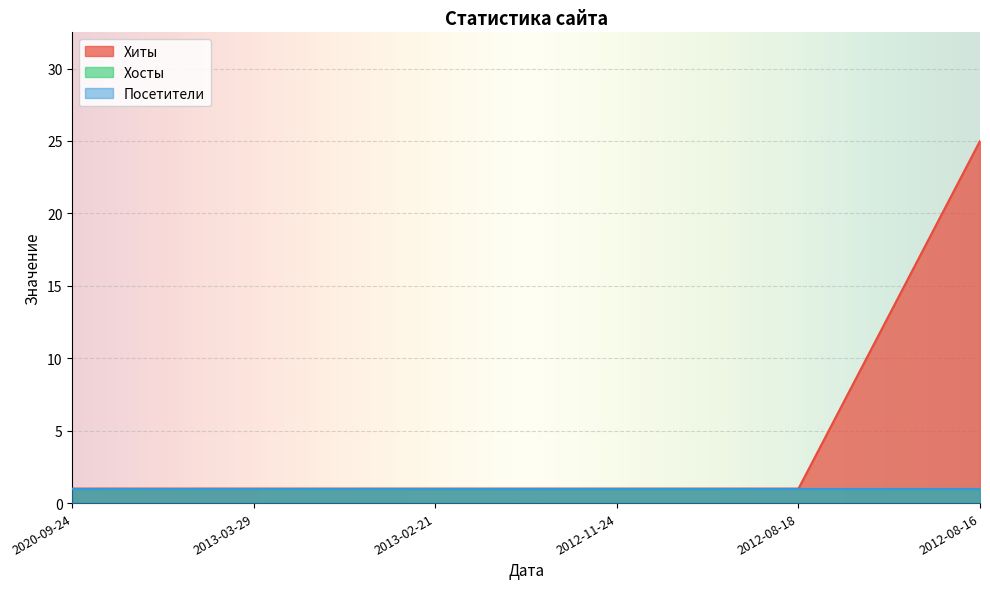

Which label corresponds to the largest value in the chart?

2012-08-16